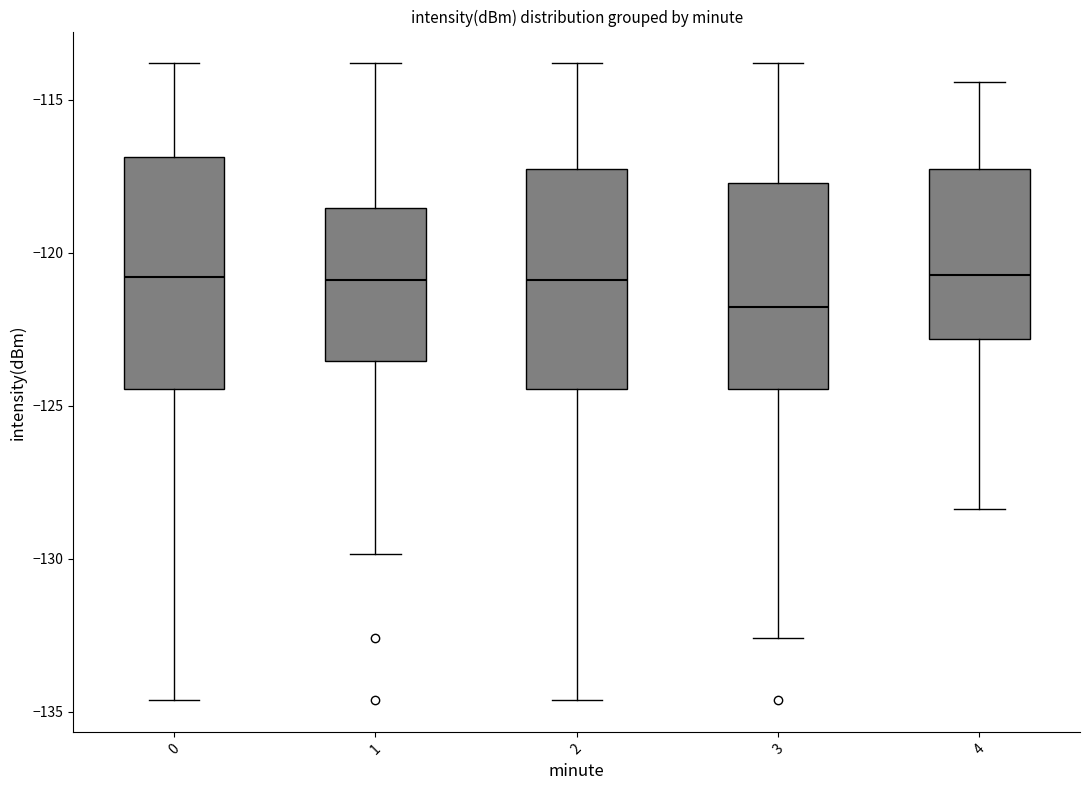

Reading left to right, transcribe this box plot: for each box, give where its median line is, the range the box spans, and where its two whiskers end, as read against the y-axis. The values are not printed on the chart, so give them approximately, as read against the axis.

0: median -121.0, box -124.5 to -117.0, whiskers -134.5 to -114.0
1: median -121.0, box -123.5 to -118.5, whiskers -130.0 to -114.0
2: median -121.0, box -124.5 to -117.5, whiskers -134.5 to -114.0
3: median -122.0, box -124.5 to -117.5, whiskers -132.5 to -114.0
4: median -120.5, box -123.0 to -117.5, whiskers -128.5 to -114.5